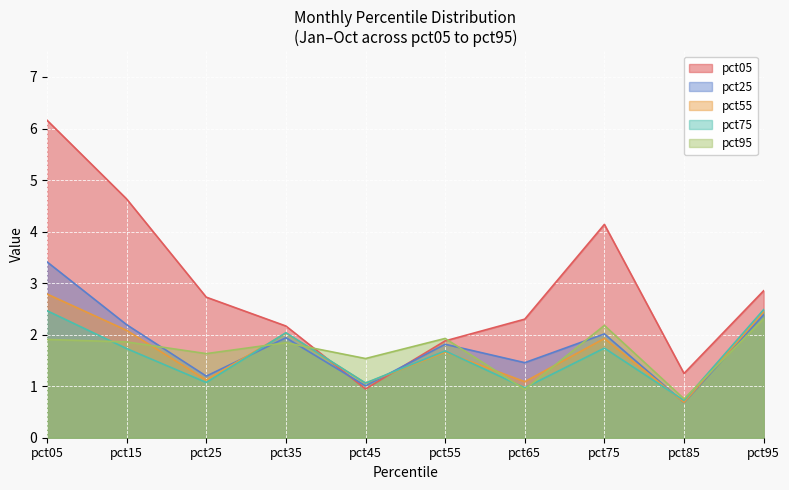

How many interior local peaks does the pct25 series have?

3